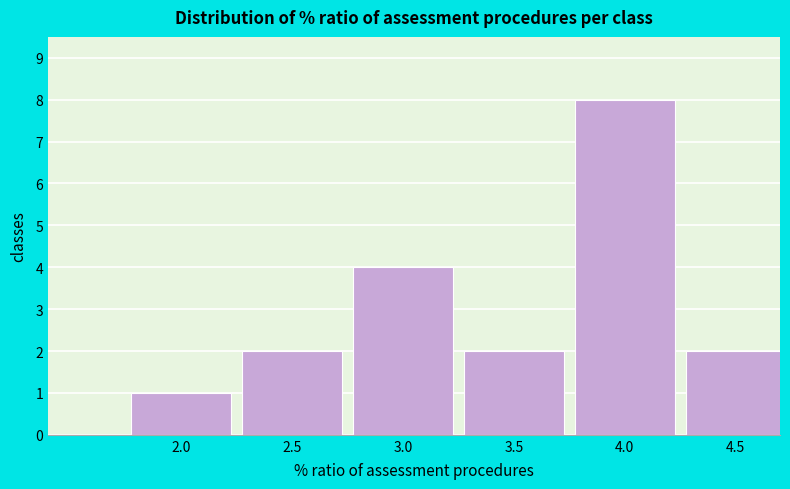

Reading right to left, what are all the values shown in this chart?

4.5=2	4.0=8	3.5=2	3.0=4	2.5=2	2.0=1